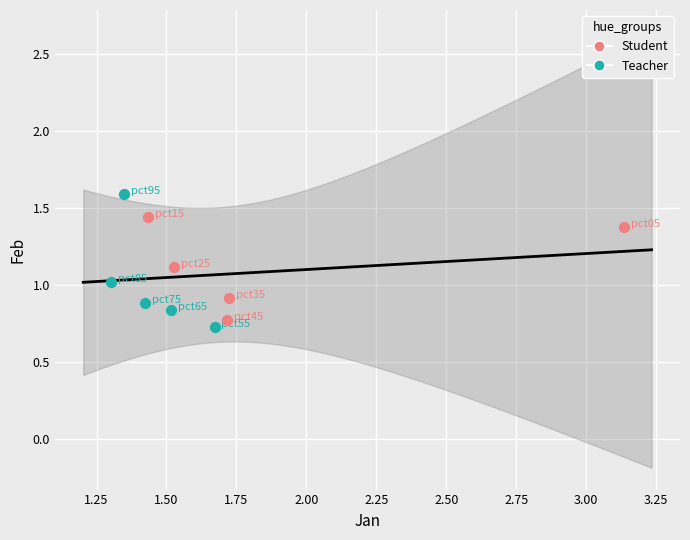

Which series contains the highest Y value?

Teacher